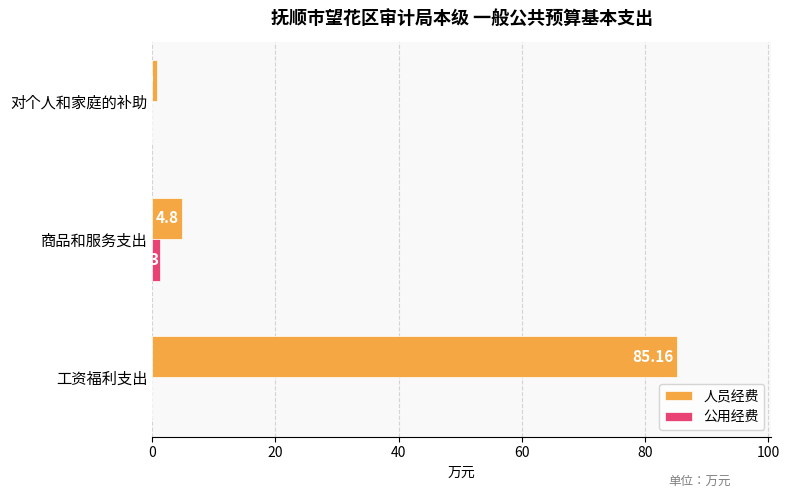

What is the sum of all 人员经费 values?

90.8